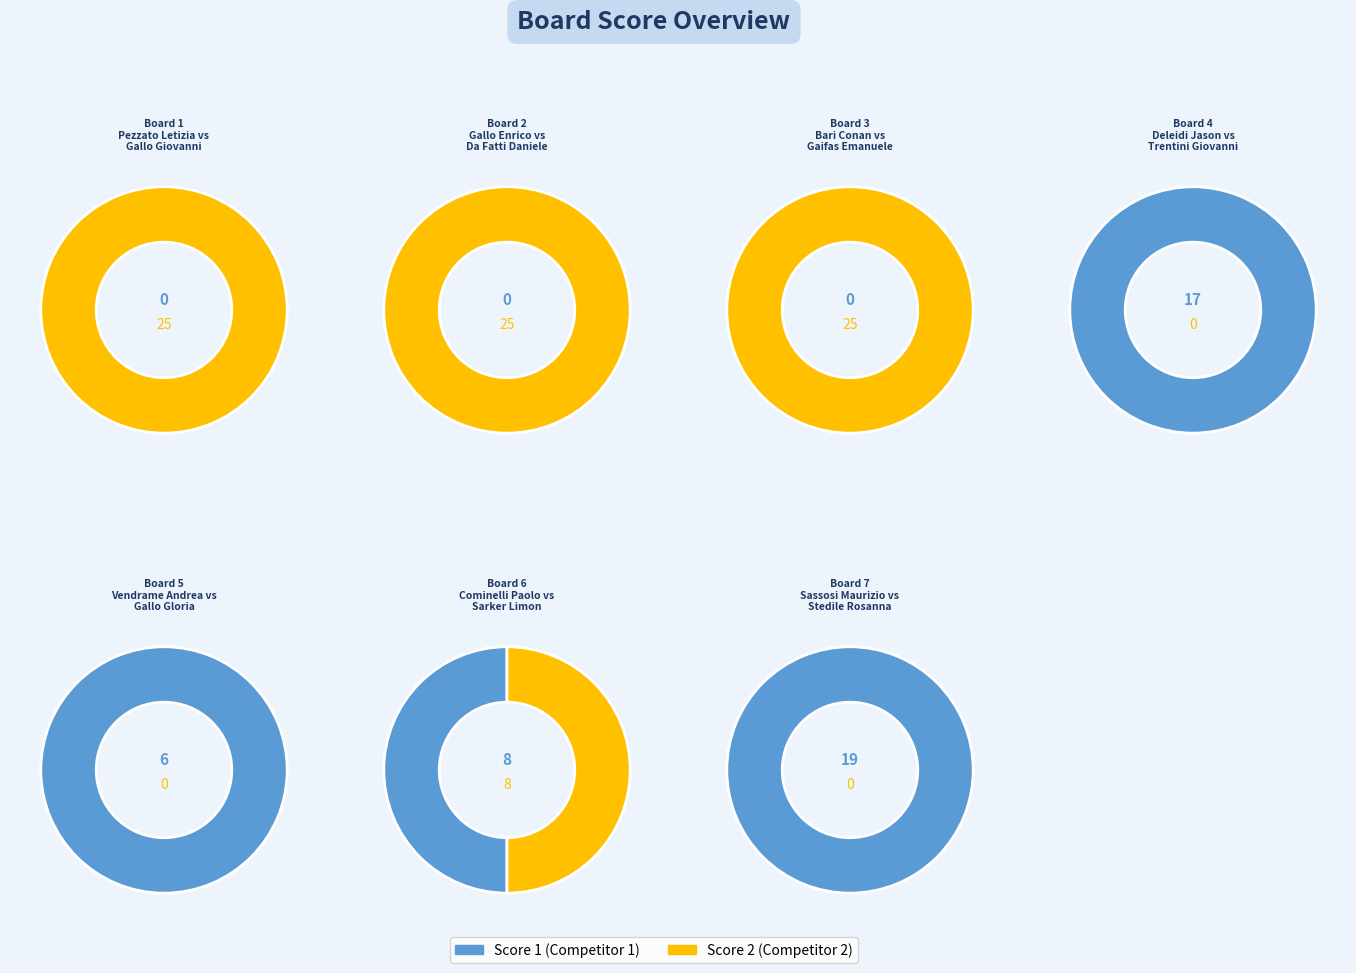

What is the largest slice in the pie chart?

1